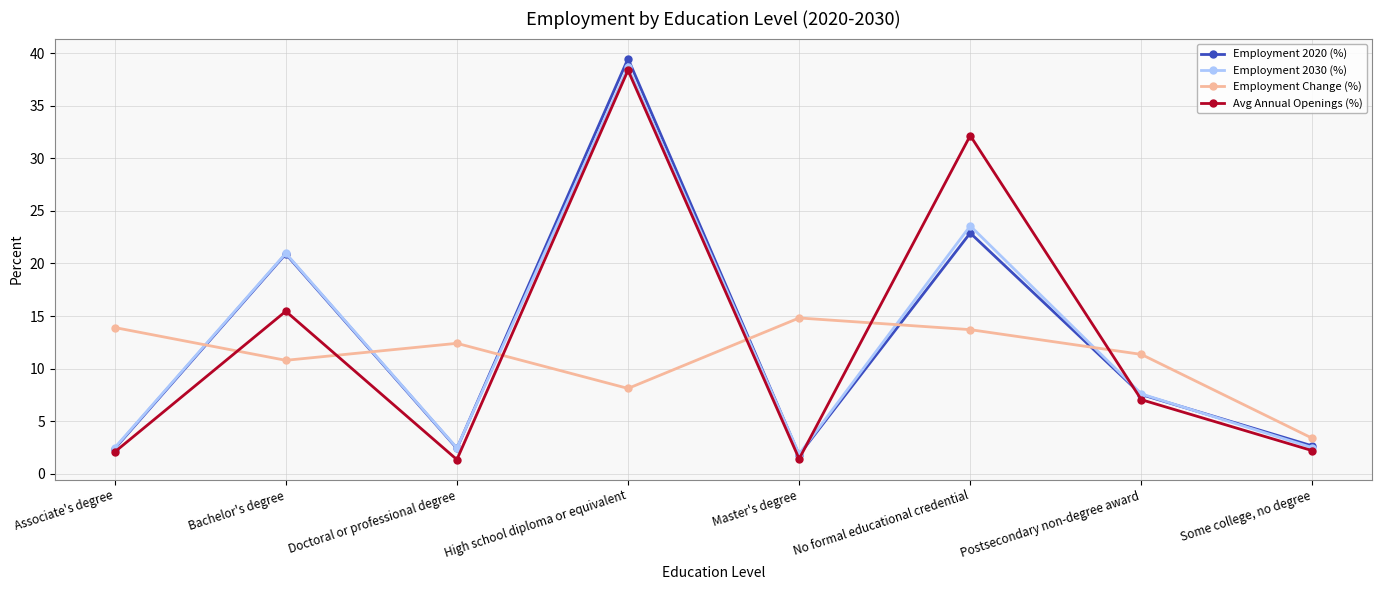

Is the value of Employment 2020 (%) at Postsecondary non-degree award greater than the value of Employment 2030 (%) at Master's degree?

Yes